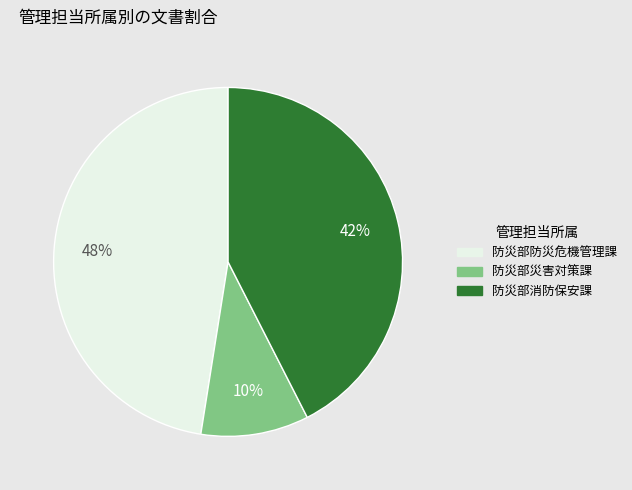

Does 防災部災害対策課 represent more than half of the total?

No